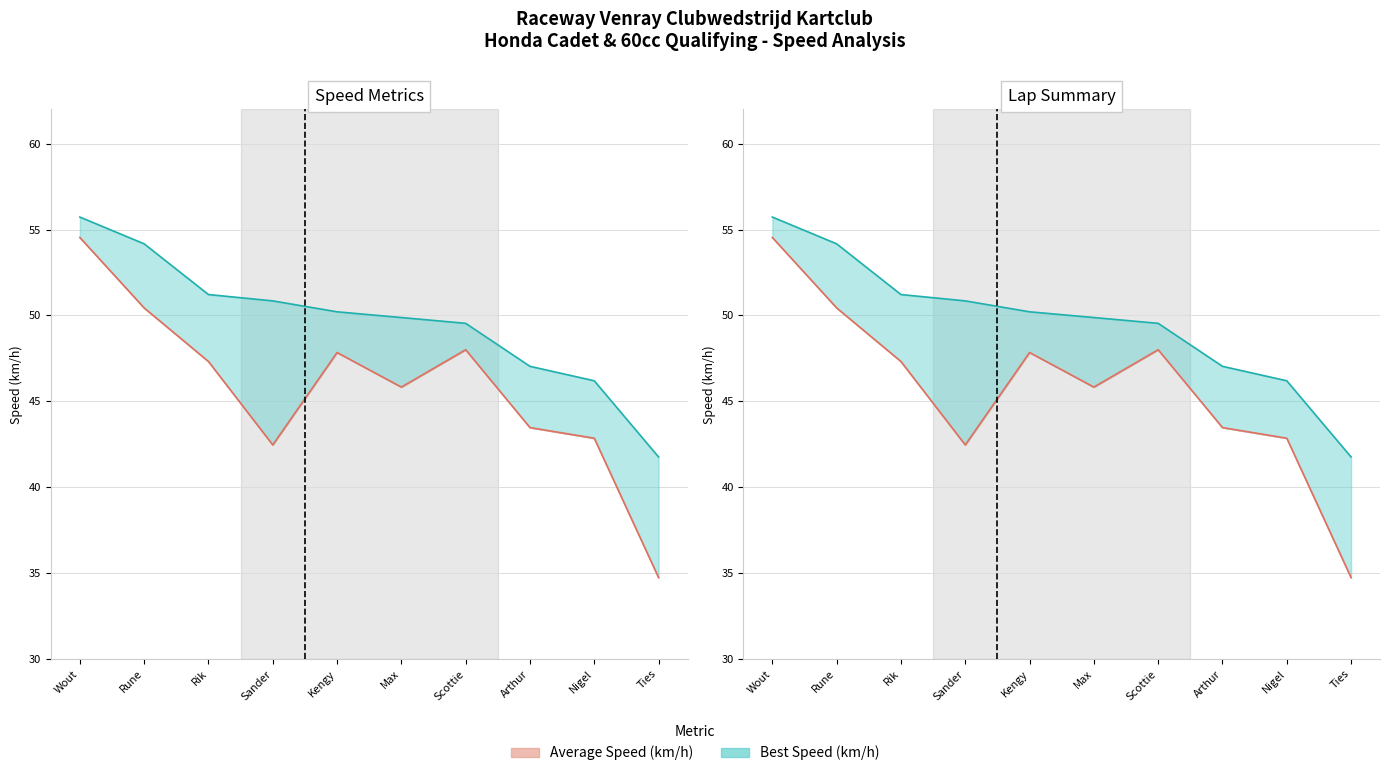

Reading right to left, extract all data points from this chart.

Best Lap time: 41.8	46.2	47.0	49.5	49.9	50.2	50.8	51.2	54.2	55.7
Best Speed: 41.8	46.2	47.0	49.5	49.9	50.2	50.8	51.2	54.2	55.7
Average Speed: 34.7	42.9	43.5	48.0	45.8	47.8	42.5	47.3	50.4	54.5